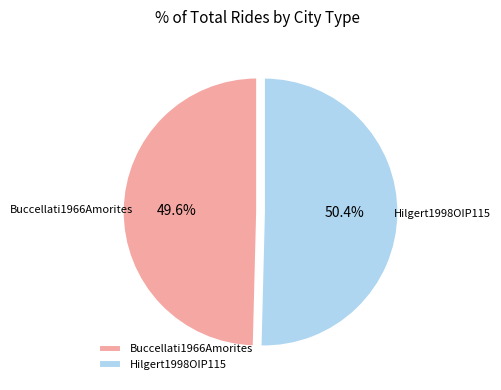

To the nearest percent, what percentage of the pie is Hilgert1998OIP115?

50%